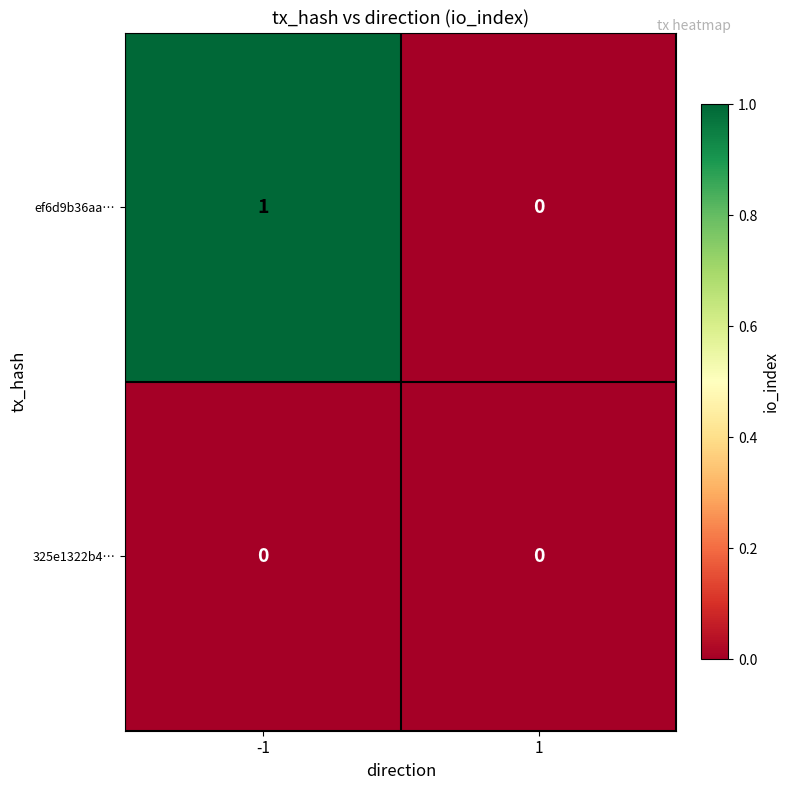

Which series has the largest range (max minus min)?

ef6d9b36aa…